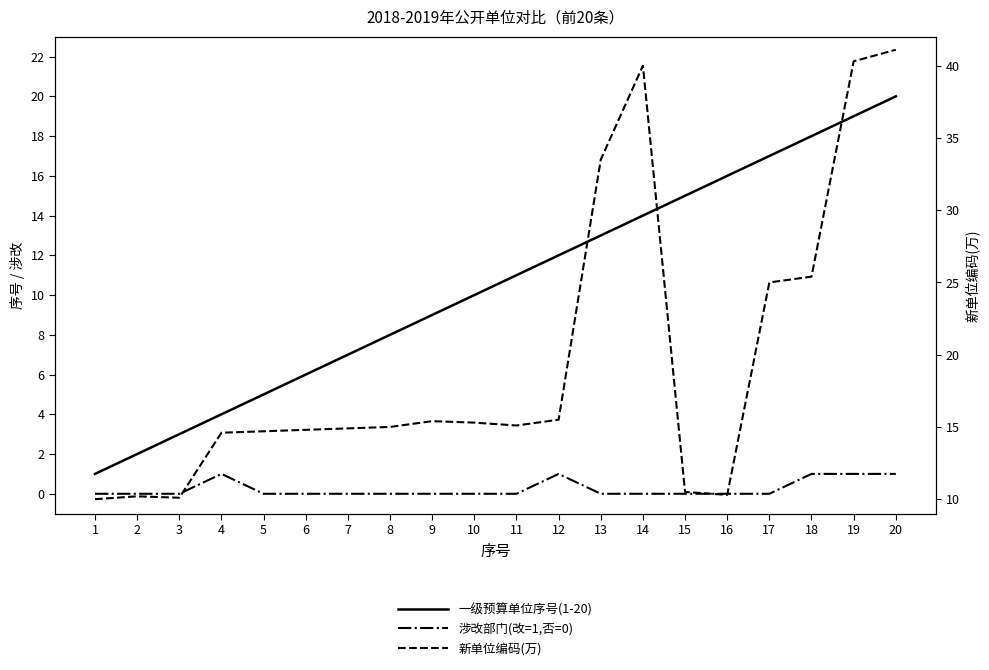

What is the approximate value of 新单位编码(万) at 19?

40.3